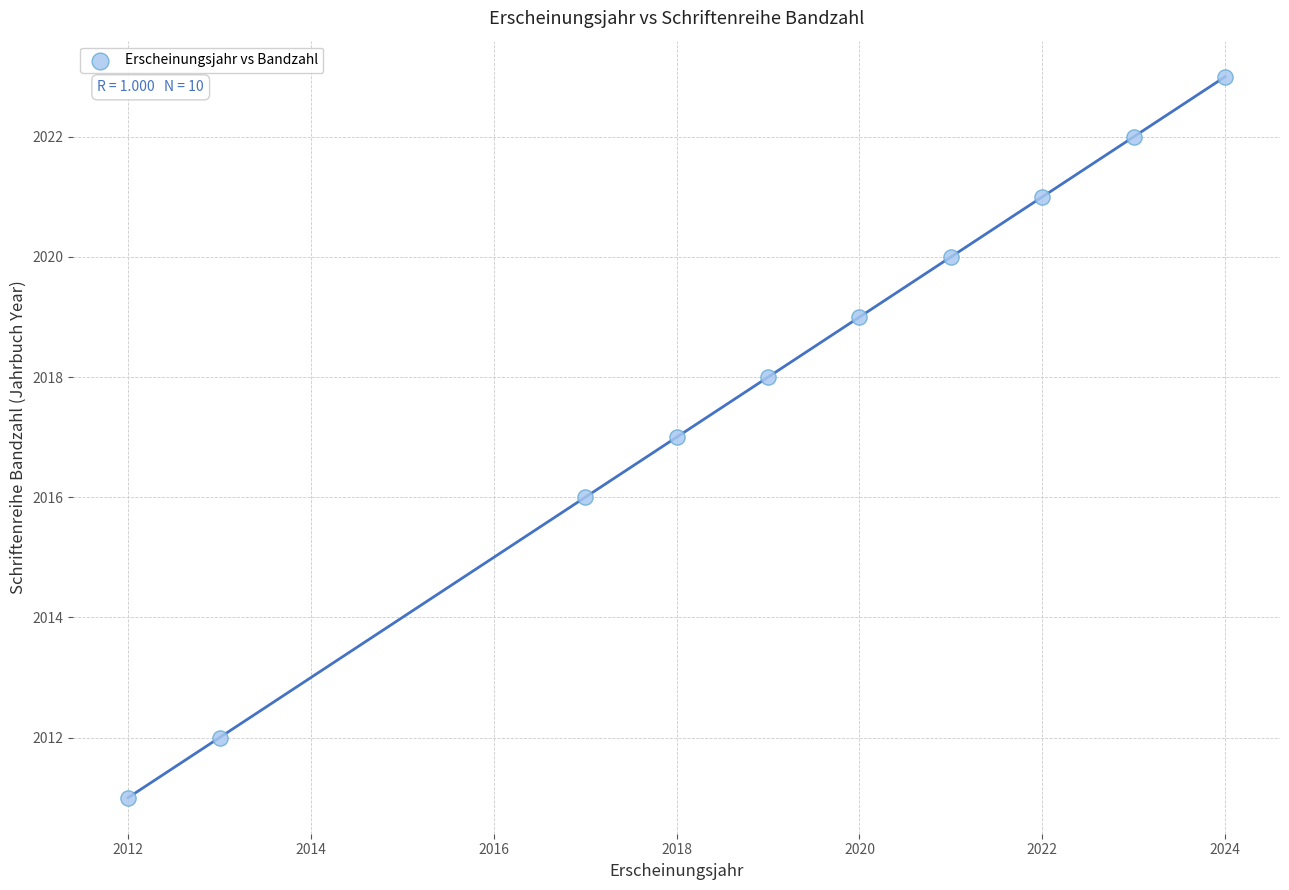

What is the average X value?

2019